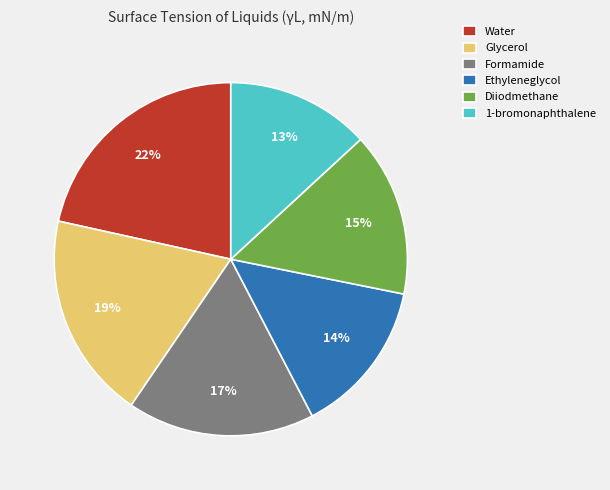

Is there any slice that represents more than half of the pie?

No